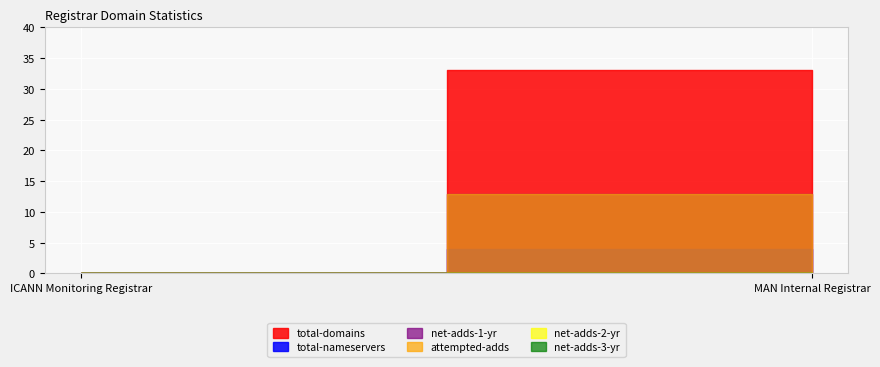

What is the greatest value displayed?

33